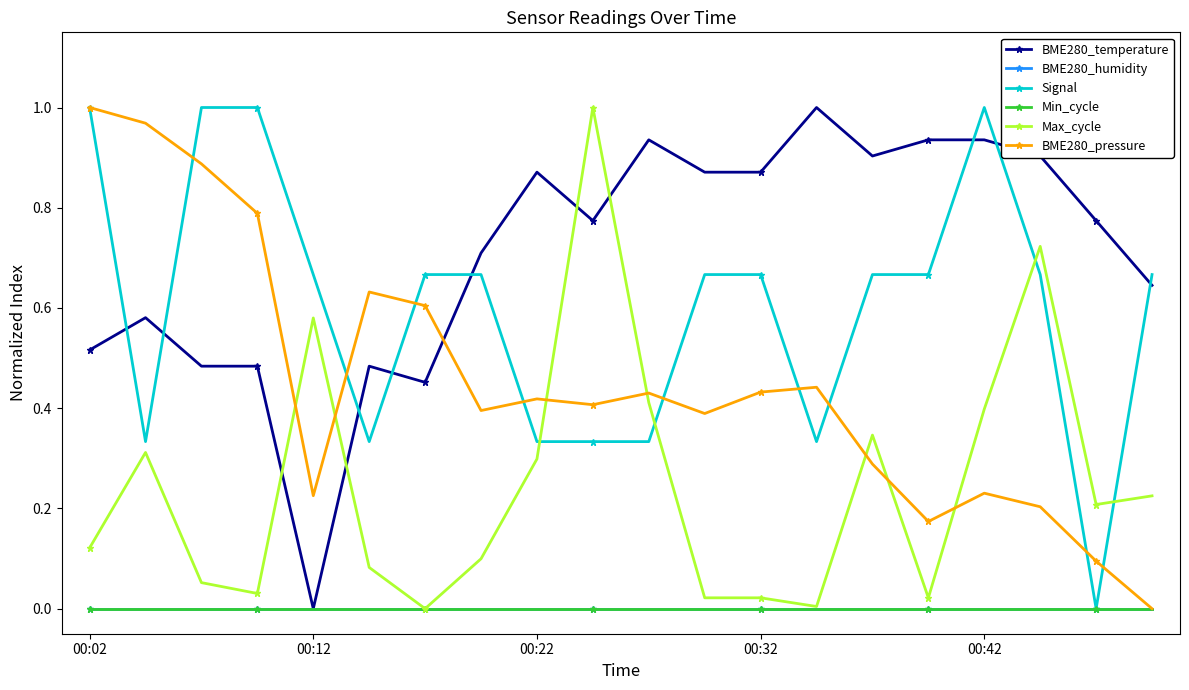

Does the chart have visible grid lines?

No